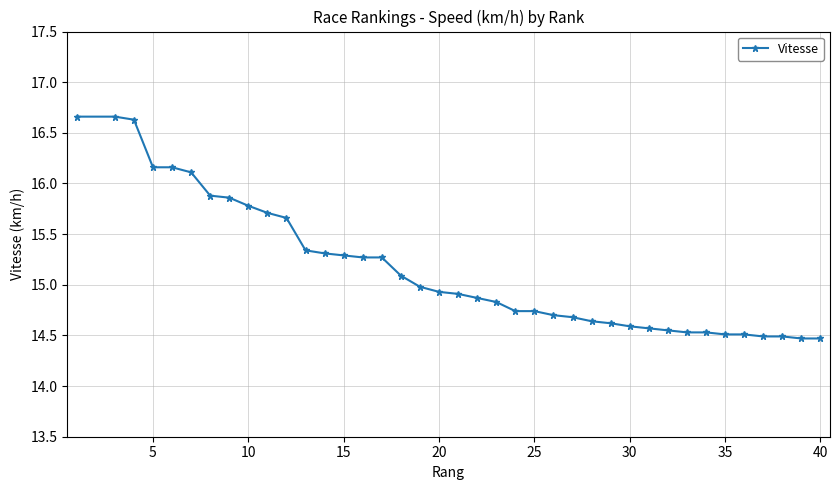

What is the smallest value displayed?

14.5